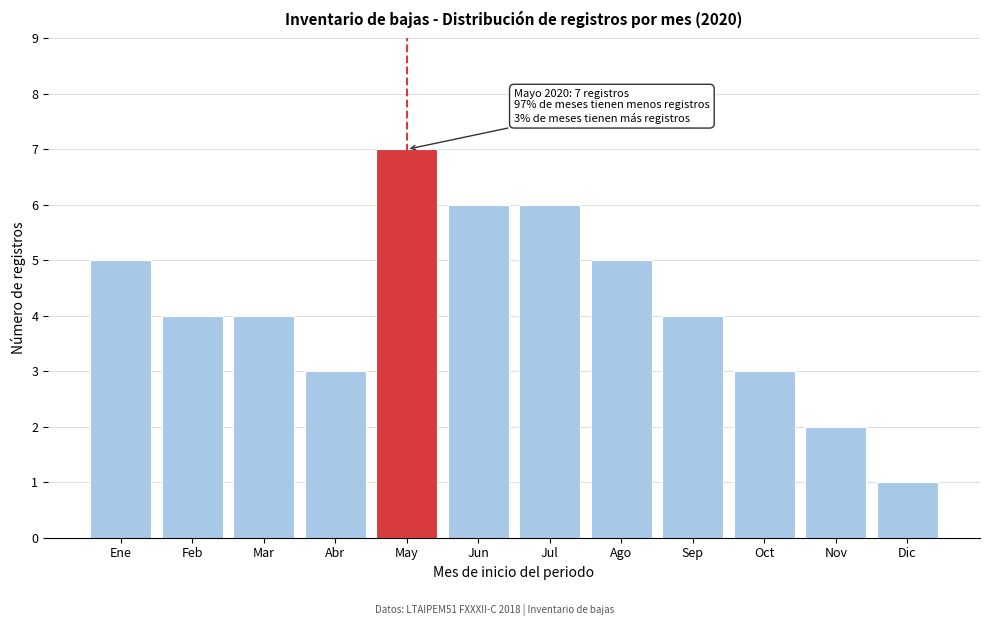

Reading left to right, extract all data points from this chart.

Ene=5	Feb=4	Mar=4	Abr=3	May=7	Jun=6	Jul=6	Ago=5	Sep=4	Oct=3	Nov=2	Dic=1